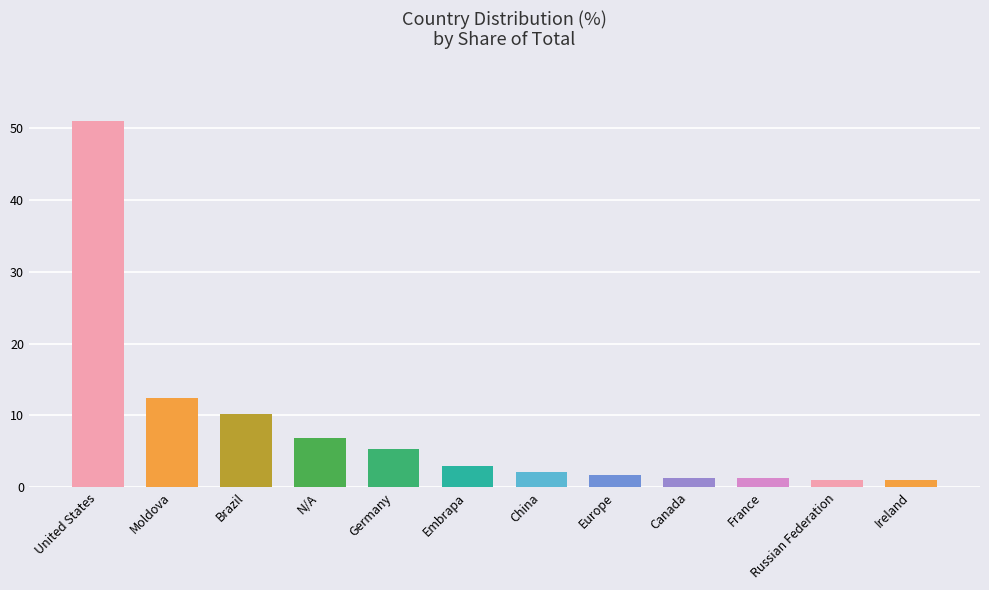

Is it true that the value at Brazil is 10.1?

True